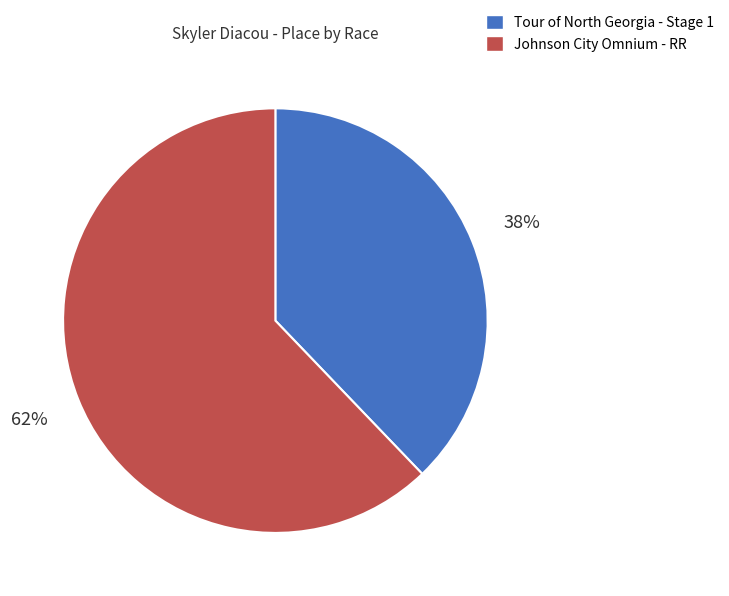

Which category has the biggest portion of the pie?

Johnson City Omnium - RR